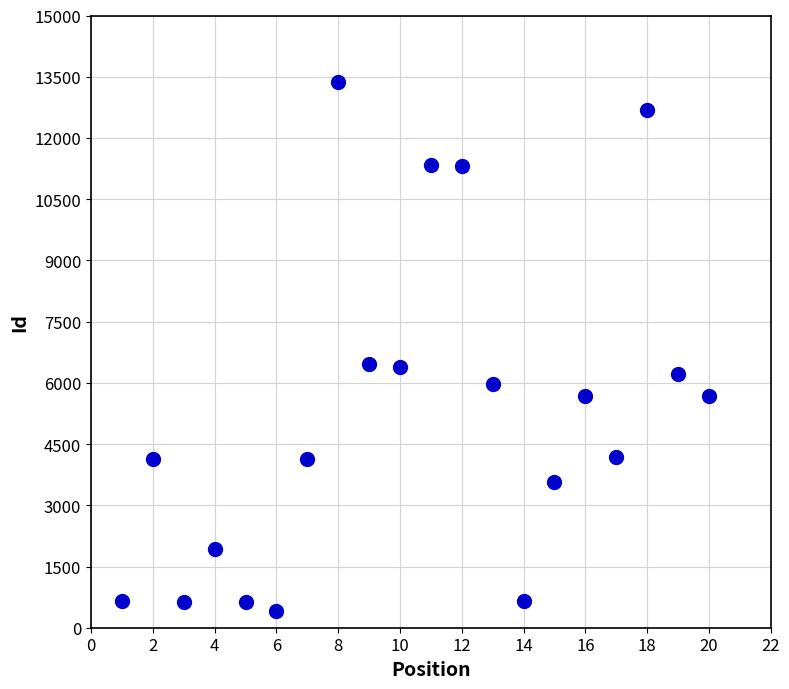

What is the range of X values (max minus min)?

19